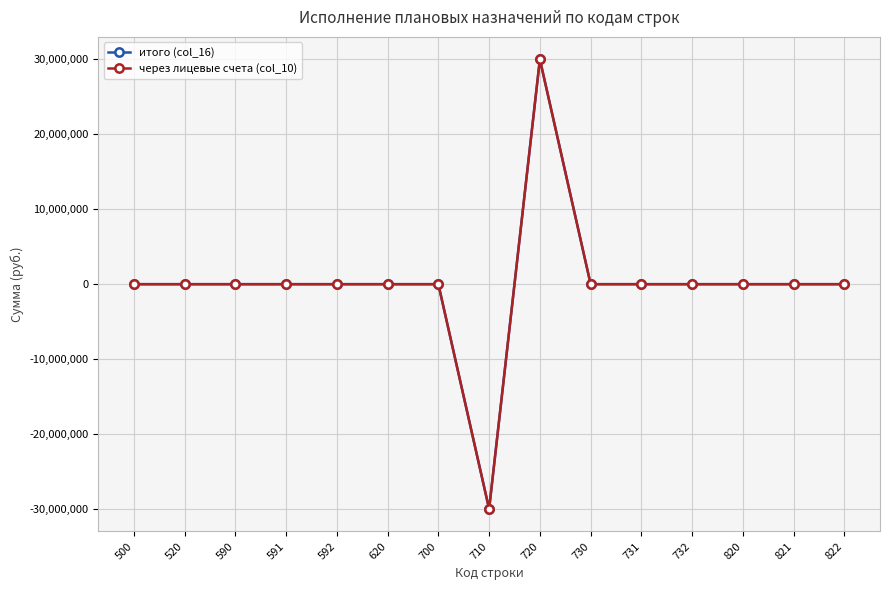

Does the chart have visible grid lines?

Yes